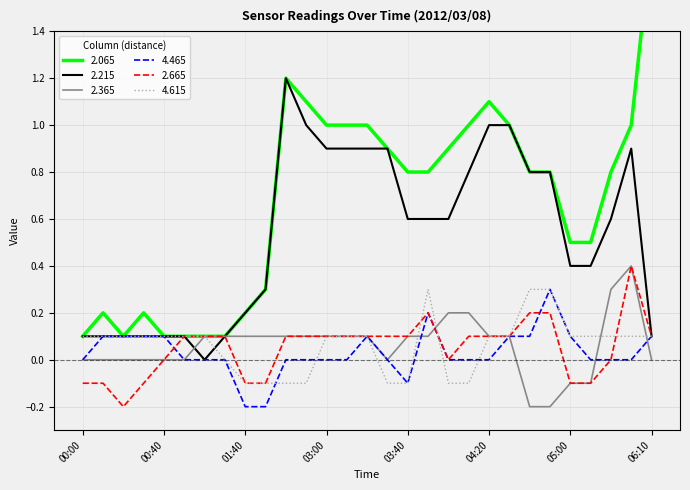

Which label corresponds to the smallest value in the chart?

04:40